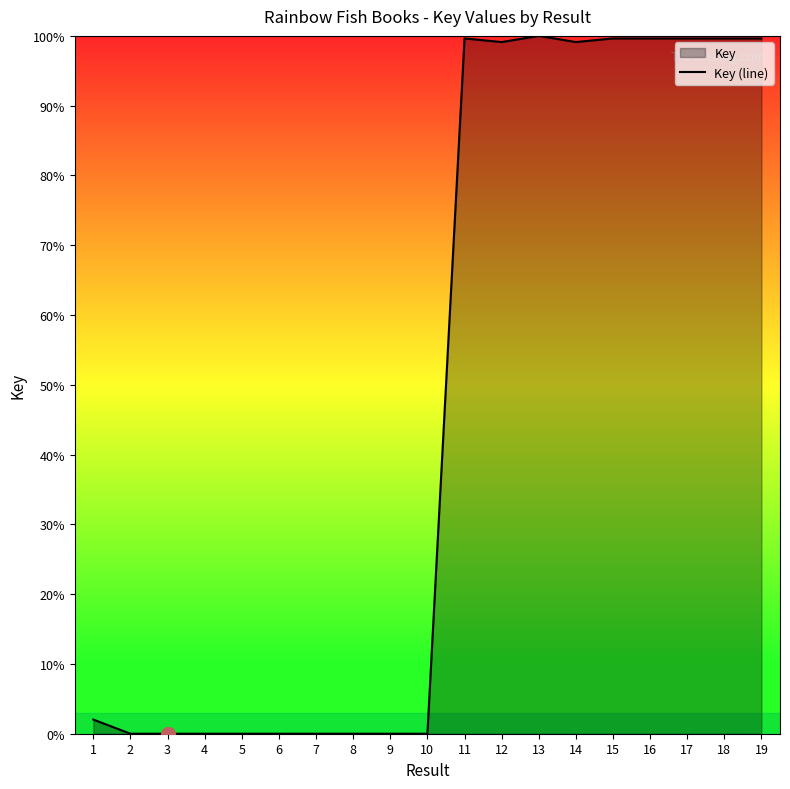

Where does the data first go above 2?

1